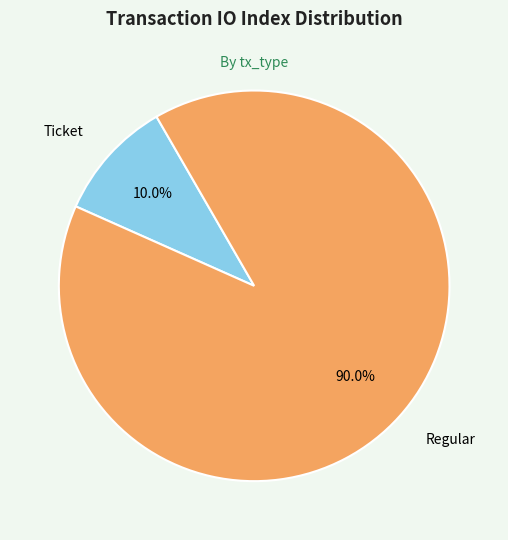

What is the largest slice in the pie chart?

Regular